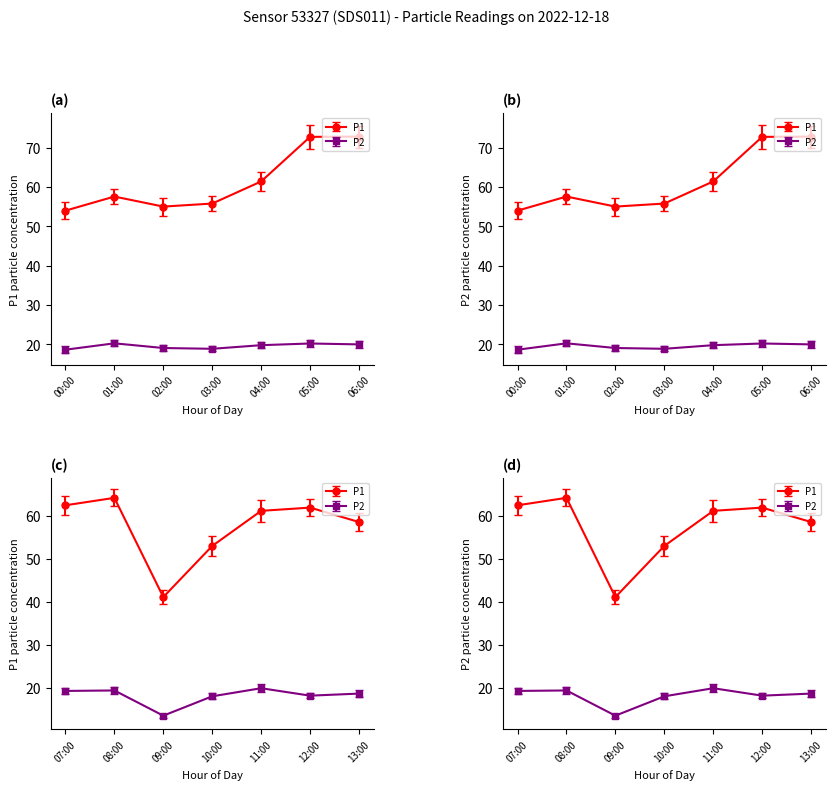

Rank the series by their average value, from lowest to highest.

P2, P1